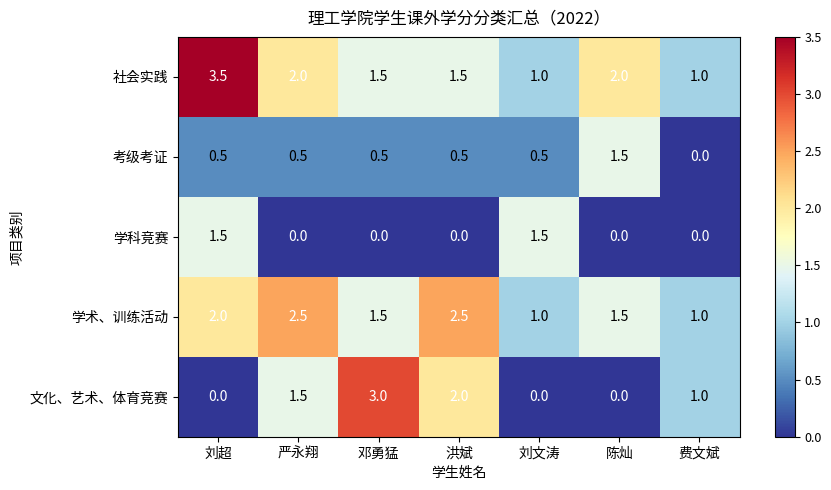

Which category has the highest value across all series?

刘超